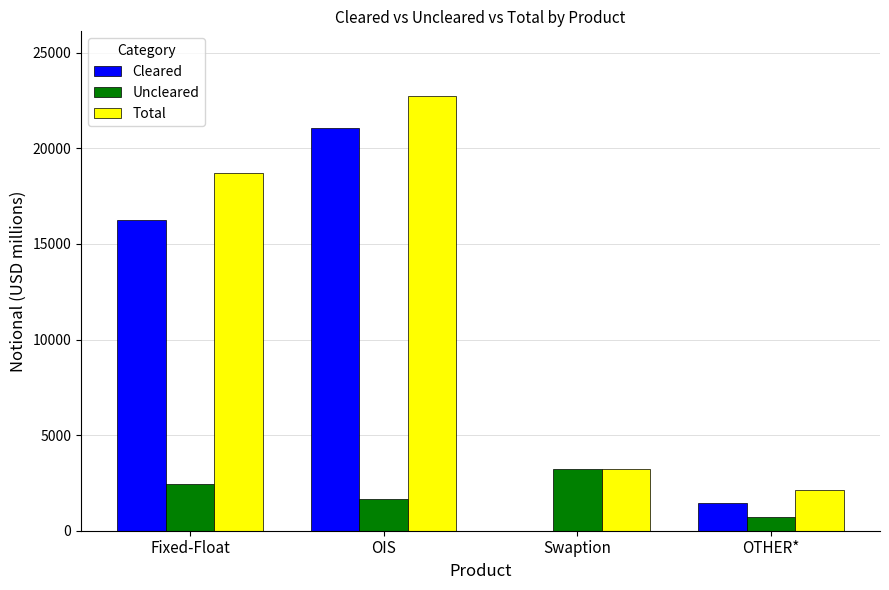

What is the greatest value displayed?

22716